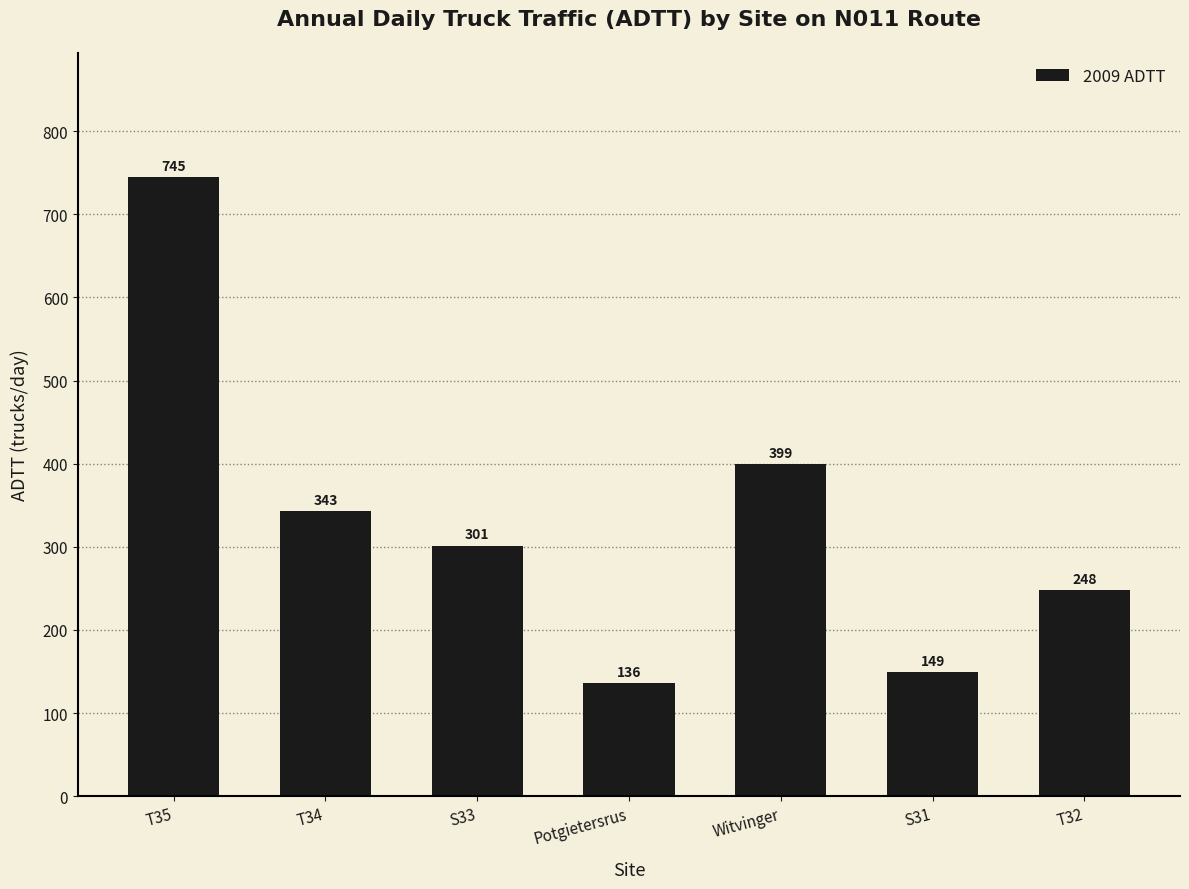

What is the difference between the values at Potgietersrus and Witvinger?

262.8